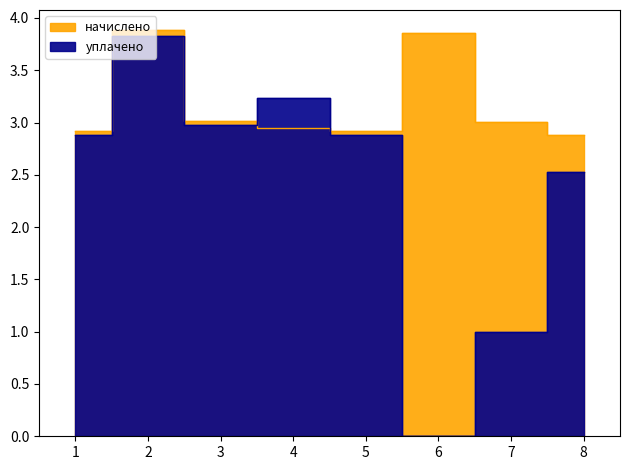

Is it true that начислено equals 4.3 at 8?

False